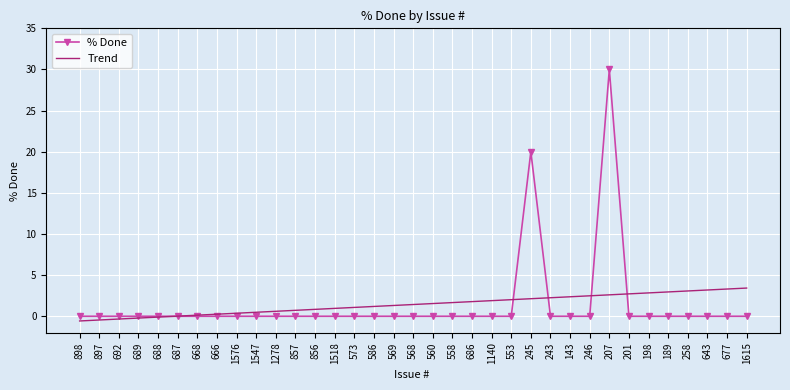

List the series in order of their peak value, highest first.

% Done, Trend